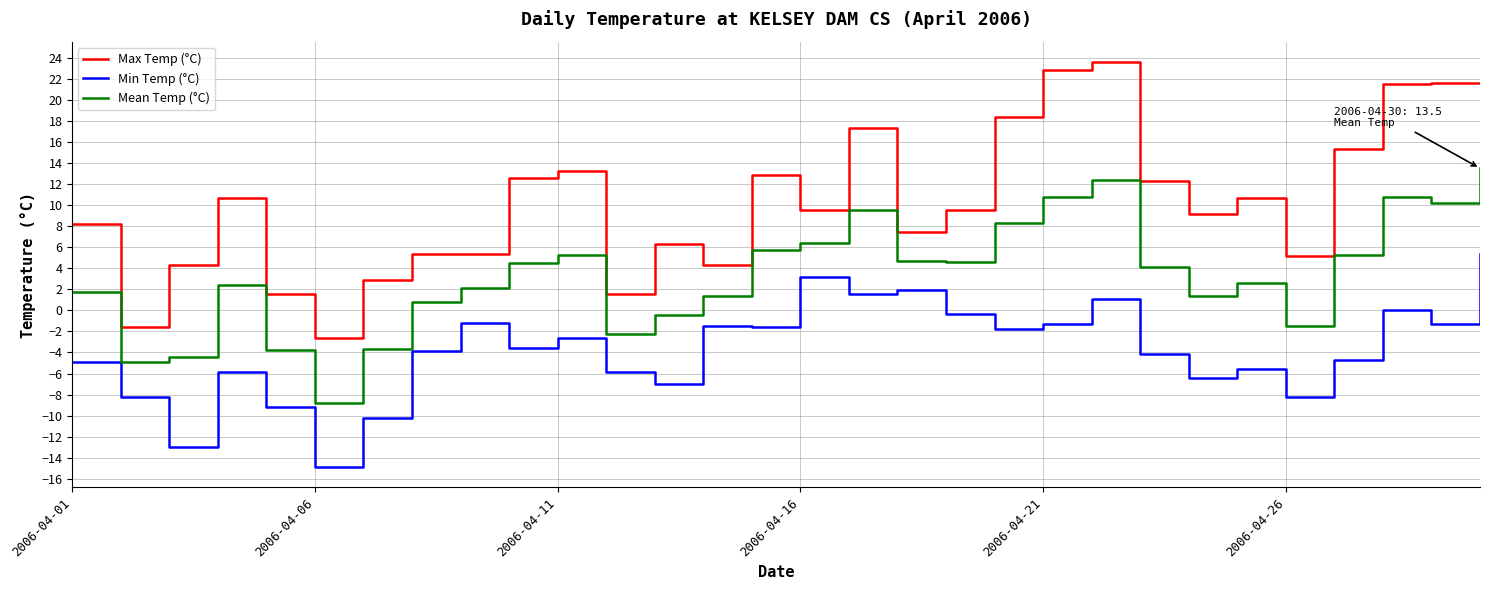

Which series has the largest range (max minus min)?

Max Temp (°C)